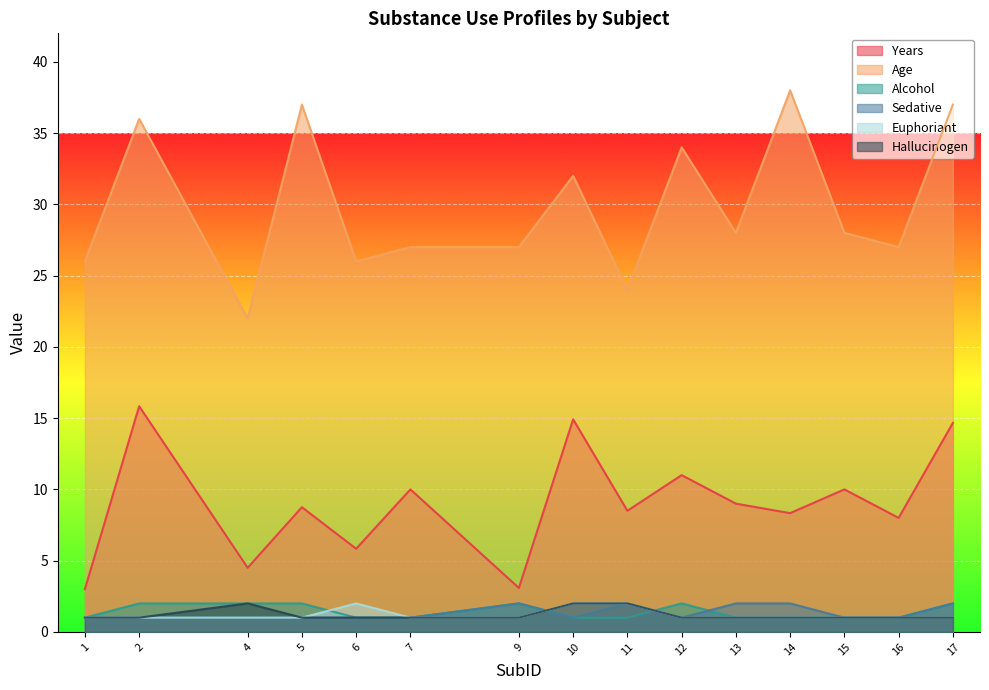

Is it true that Age equals 9.4 at 15?

False